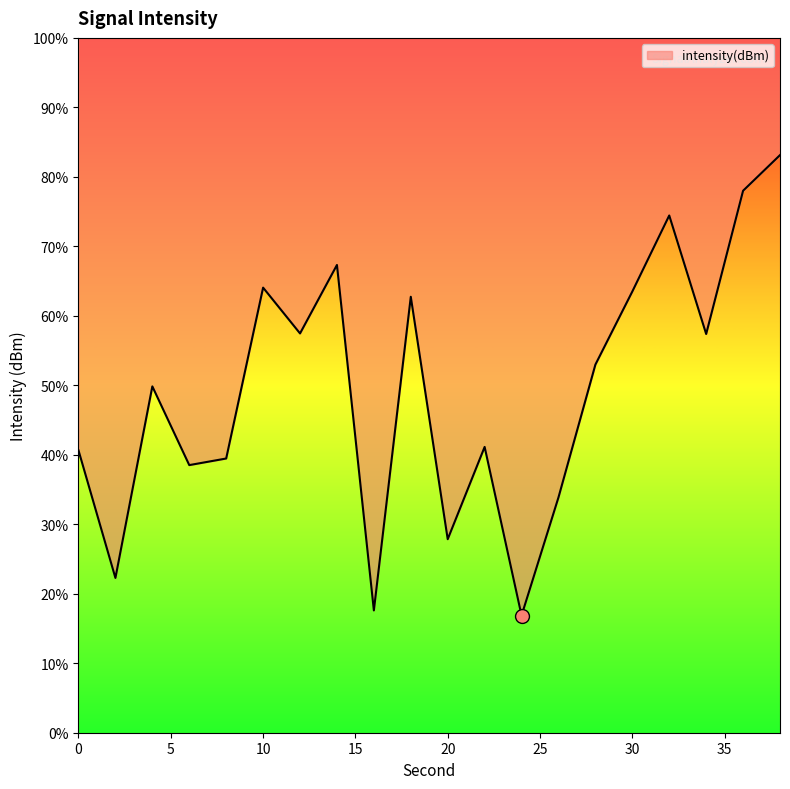

List the labels in order of value, smallest first.

24, 16, 2, 20, 26, 6, 8, 0, 22, 4, 28, 34, 12, 18, 30, 10, 14, 32, 36, 38